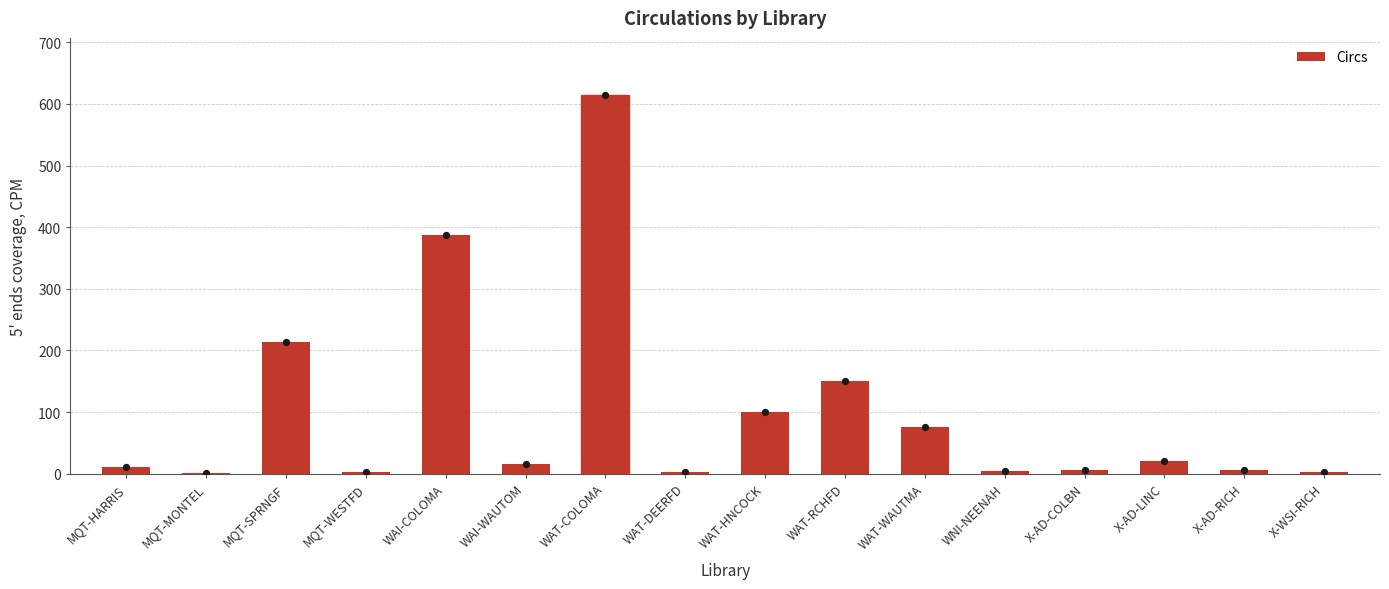

Which has a higher value, WAT-COLOMA or WNI-NEENAH?

WAT-COLOMA